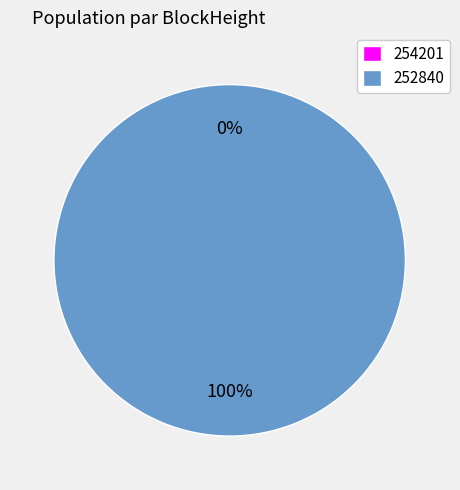

Do 252840 and 254201 together represent more than half of the pie?

Yes